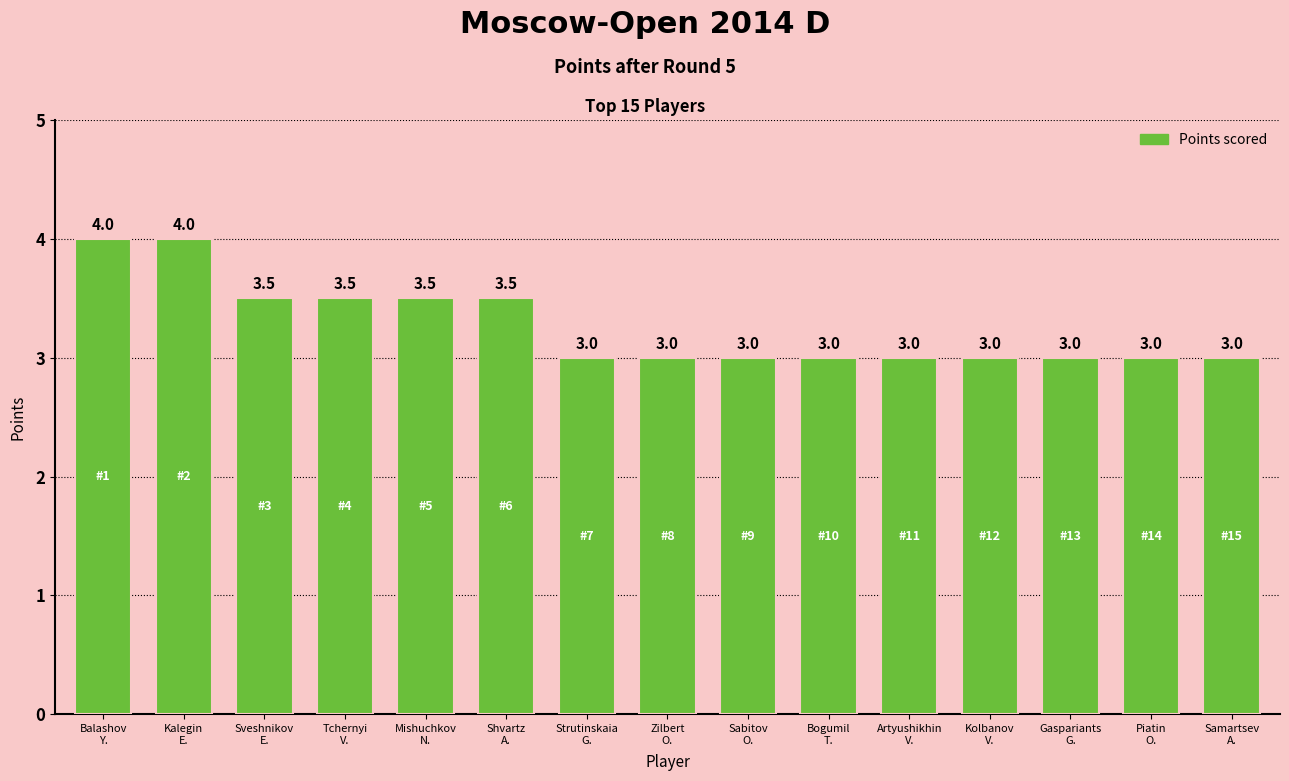

How many bars are there in total?

15